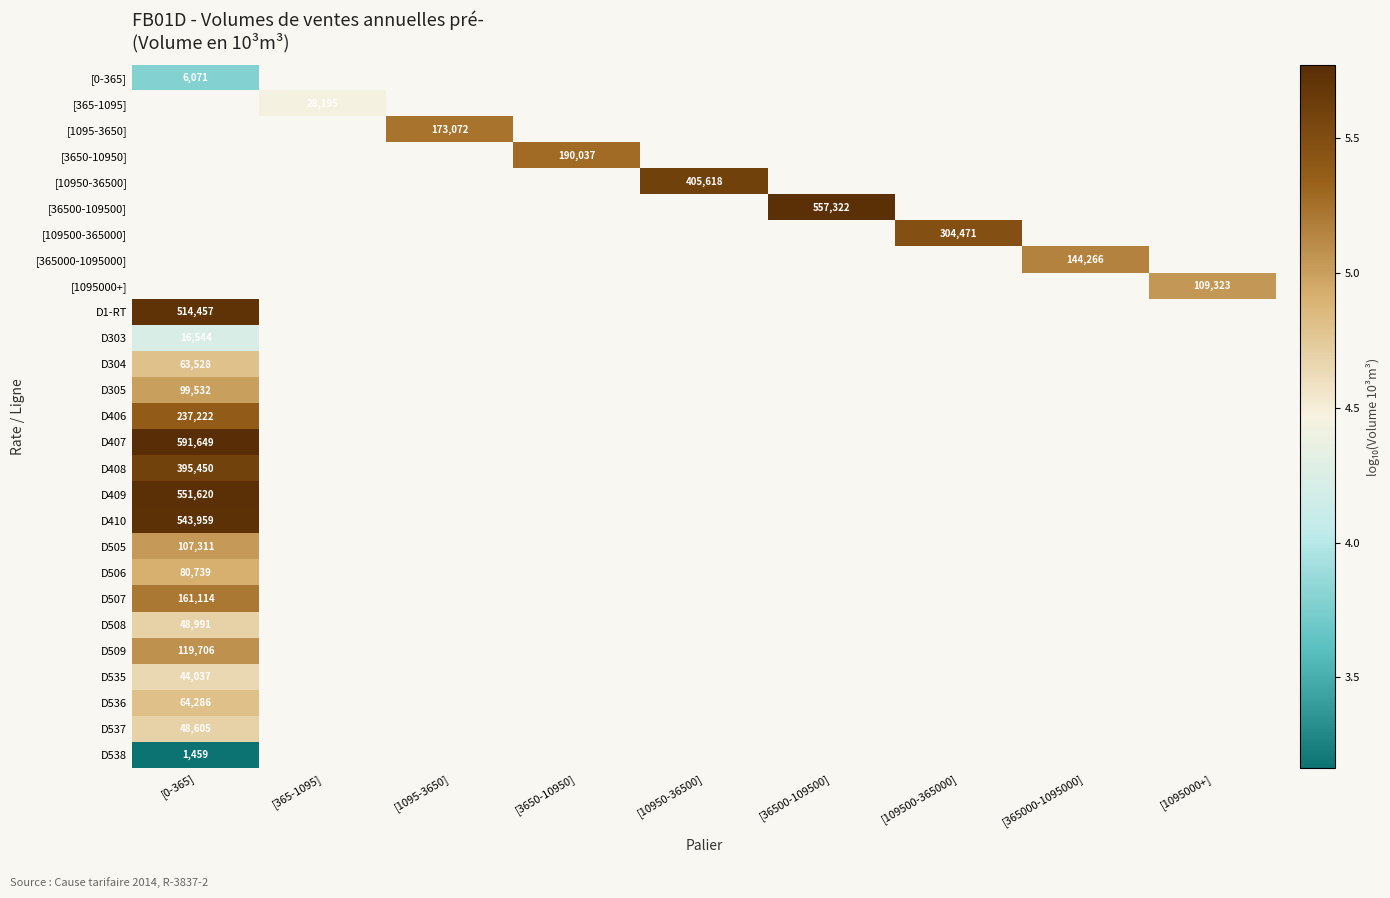

Is it true that [1095000+] equals 8.2 at [1095000+]?

False